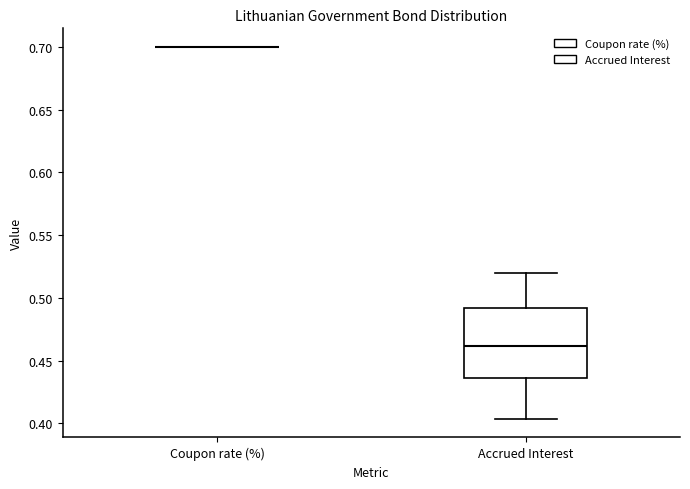

Comparing the boxes themselves (not the whiskers), which one is the tallest?

Accrued Interest